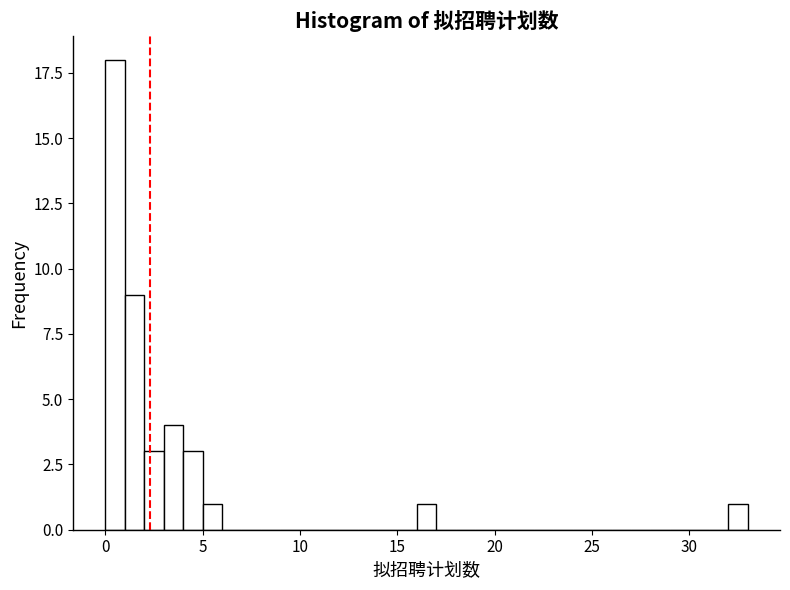

Read against the x-axis, roughly where is the centre of the tallest bar?

0.5